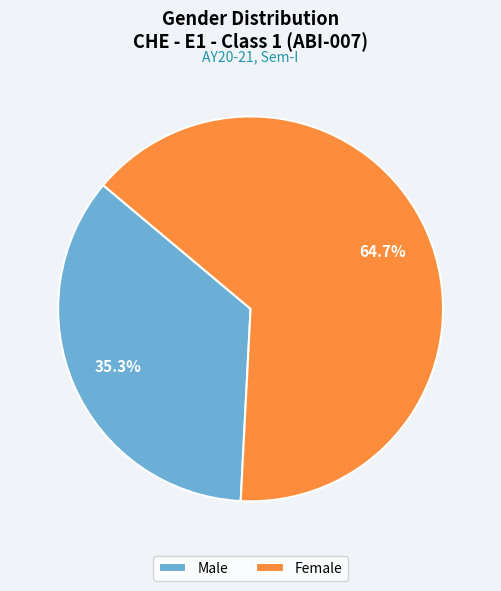

Which has a higher value, Male or Female?

Female